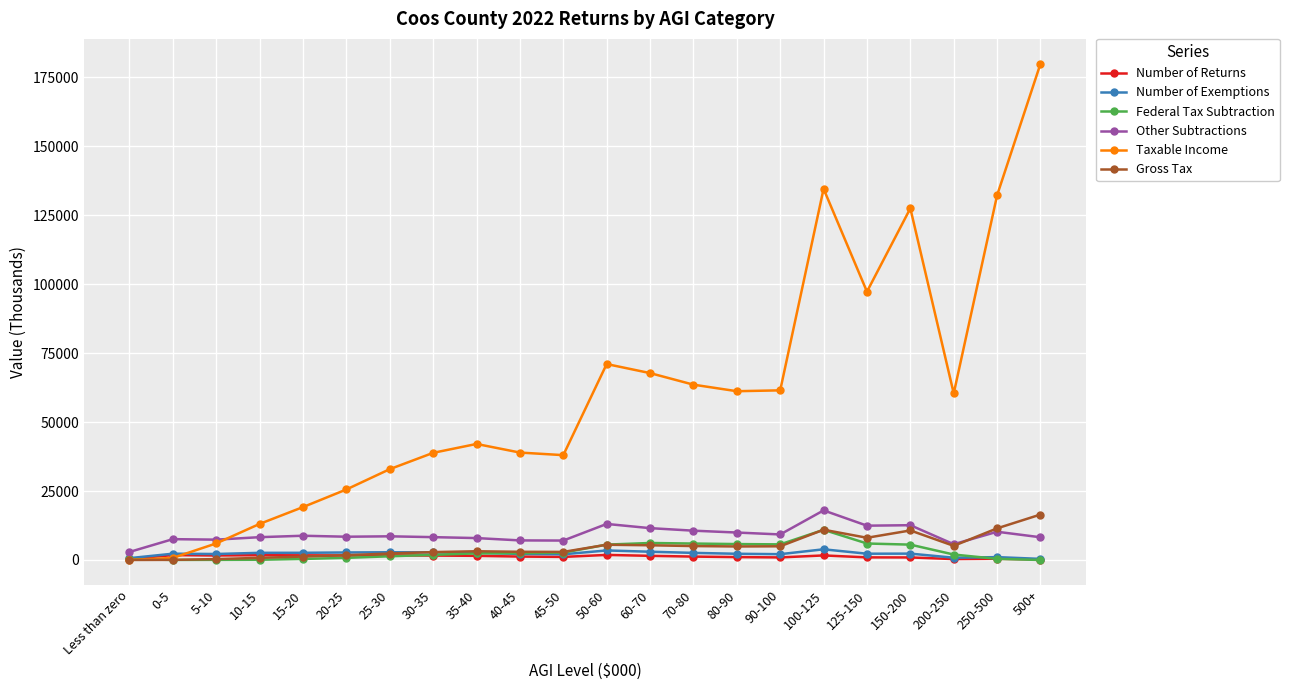

Which series has the widest spread of values?

Taxable Income